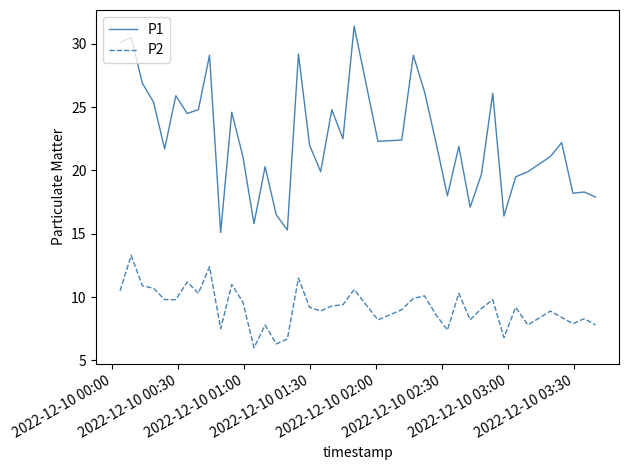

Does the chart have visible grid lines?

No